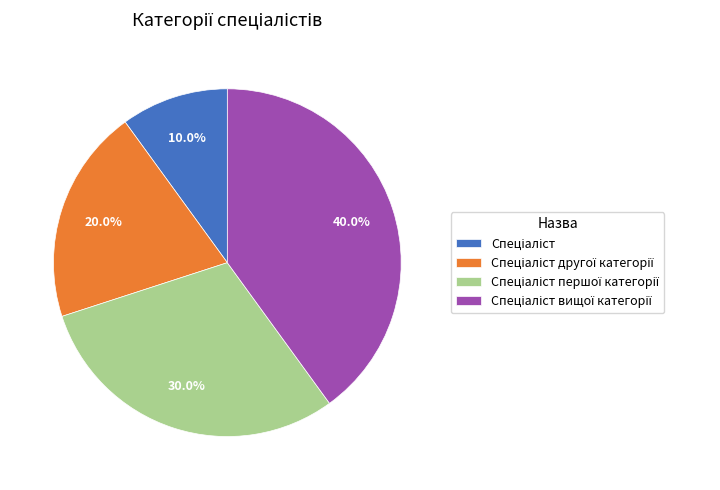

Is there a majority slice in this chart?

No